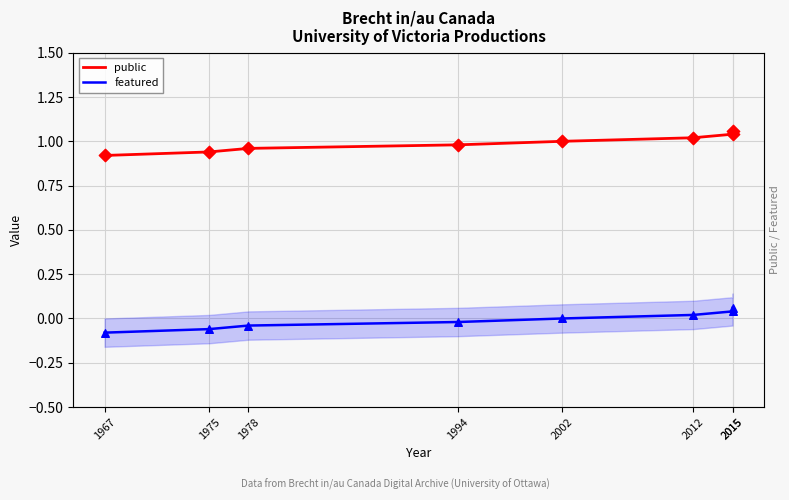

What are all the series names shown in the legend?

public, featured